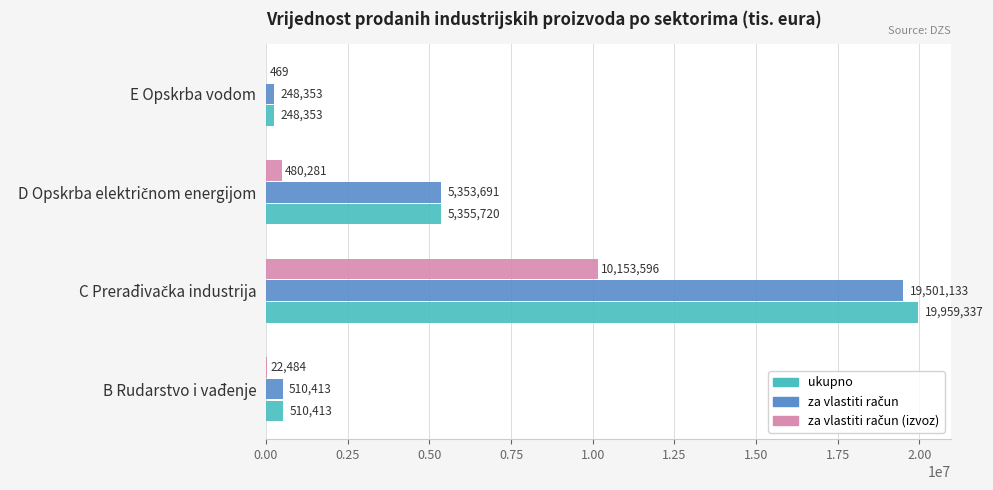

What is the total value across all series at B Rudarstvo i vađenje?

1043310